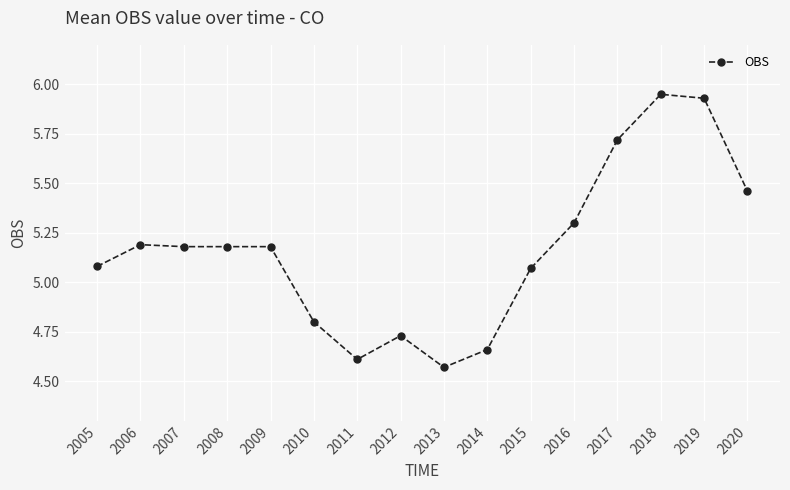

What is the sum of the values at 2008 and 2014?

9.8